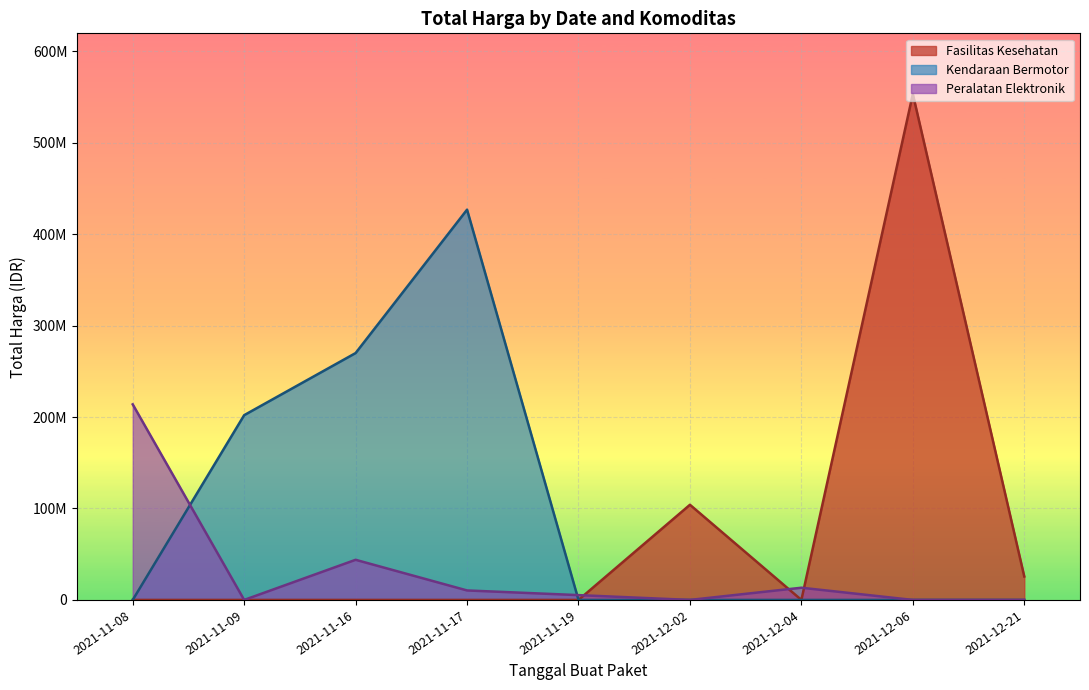

Where does the data first go above 15125000?

2021-12-02_114370